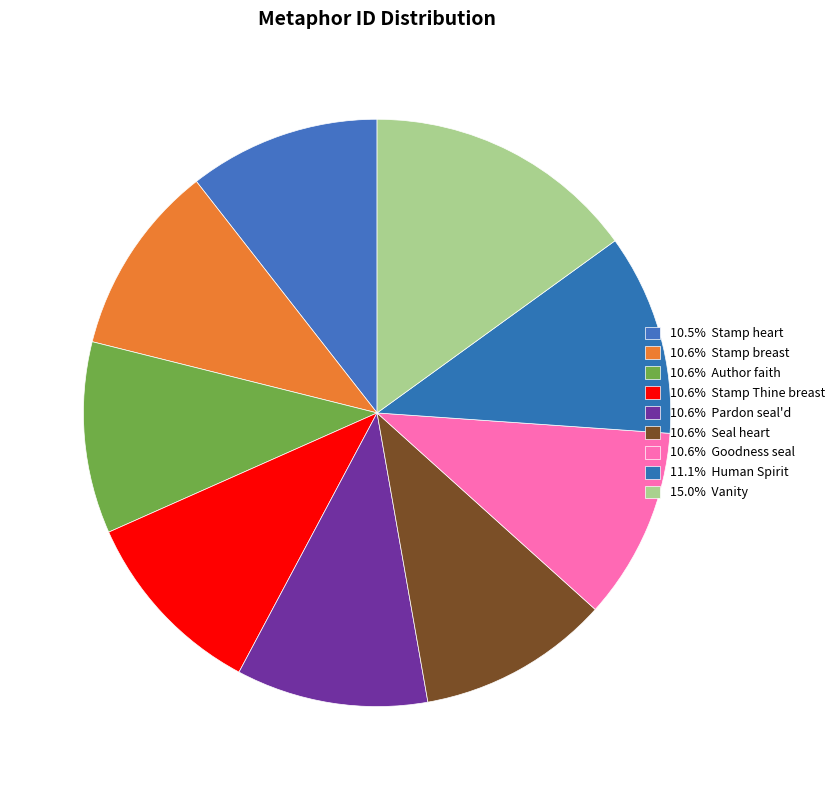

How many slices are in this pie chart?

9